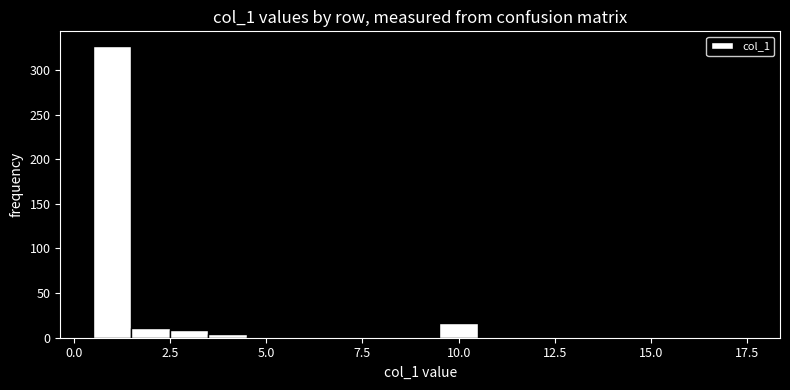

Around what value on the x-axis is the tallest bar? Give the approximate position of its centre, as read against the axis.

1.0